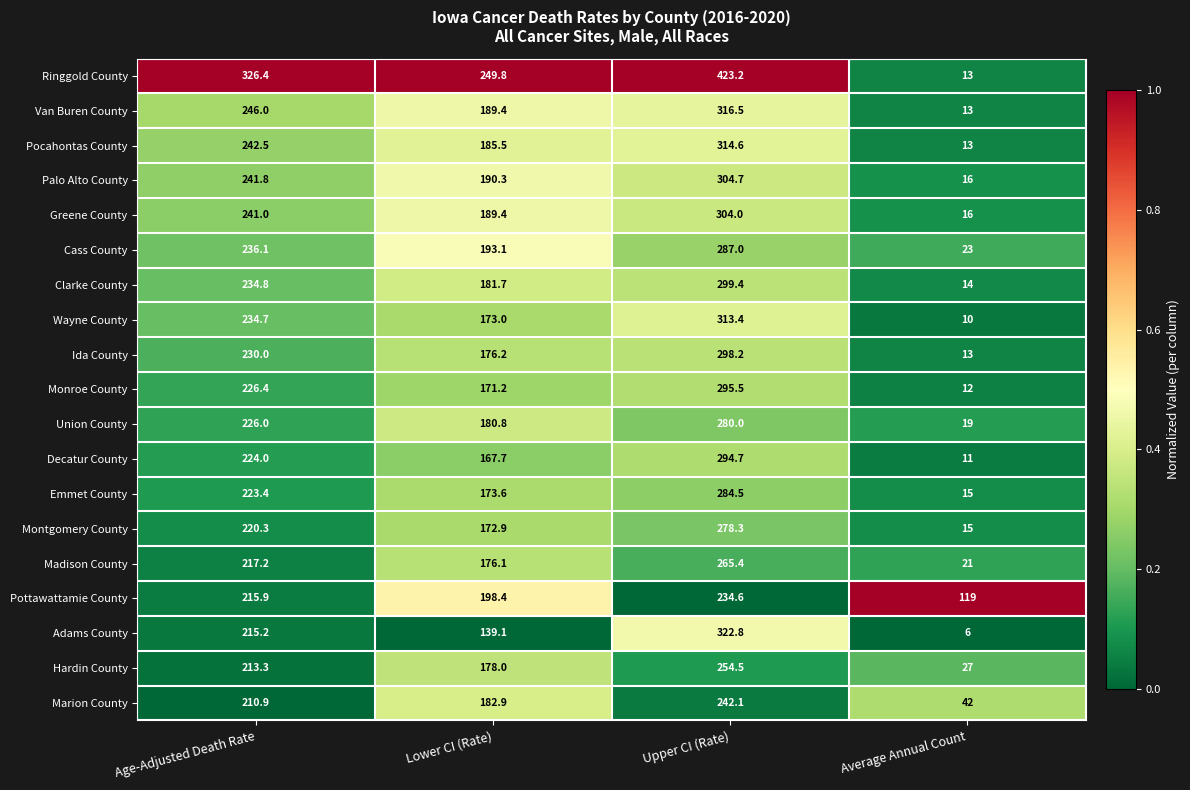

What is the sum of all Marion County values?

677.9